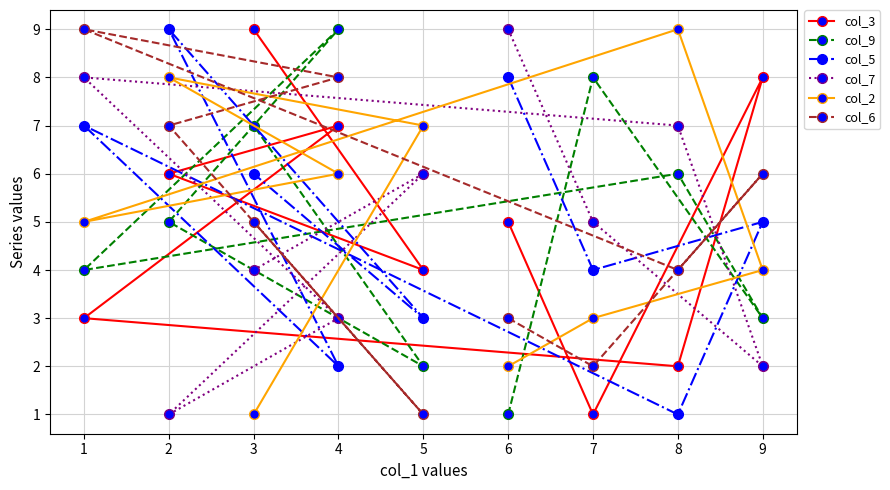

At how many categories does at least one series exceed 3?

9